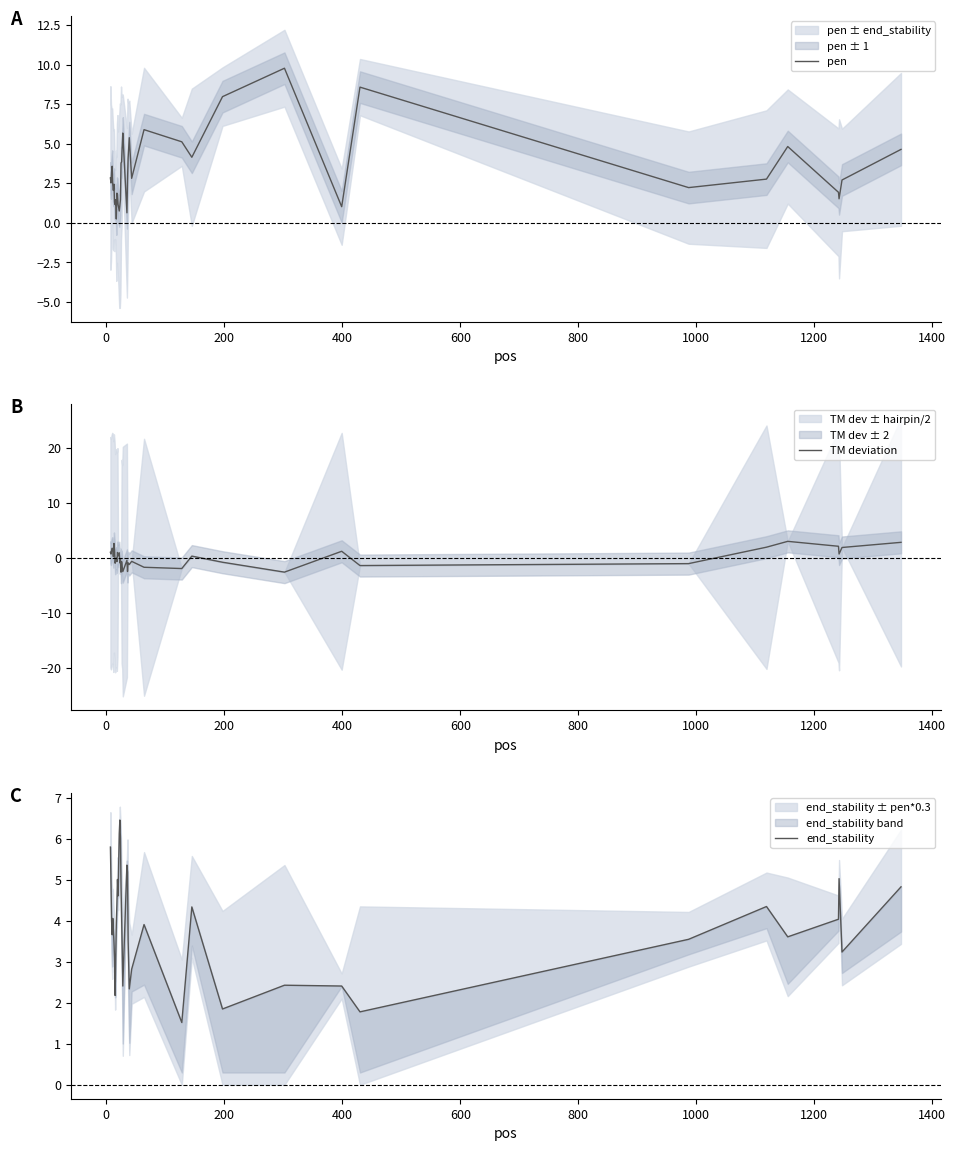

What is the value of the pen point at the 2nd from the left?

2.5